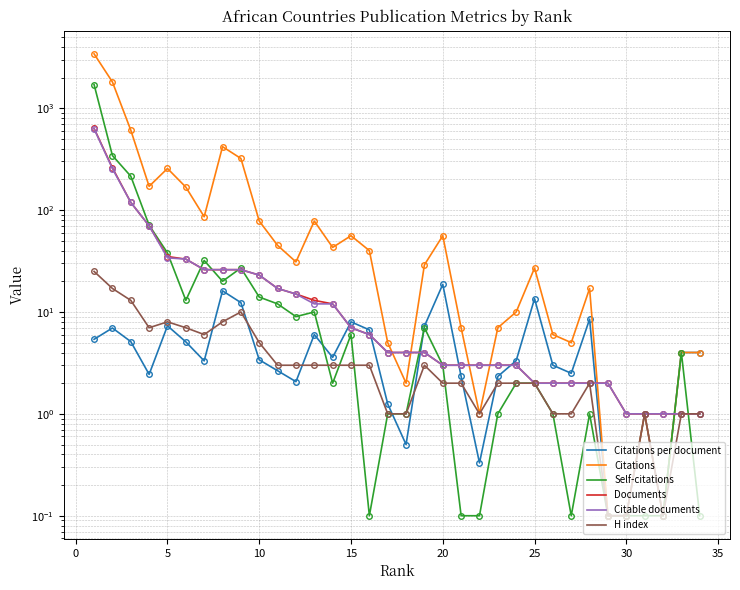

True or false: Citations per document has a value of 5.2 at 35.

False